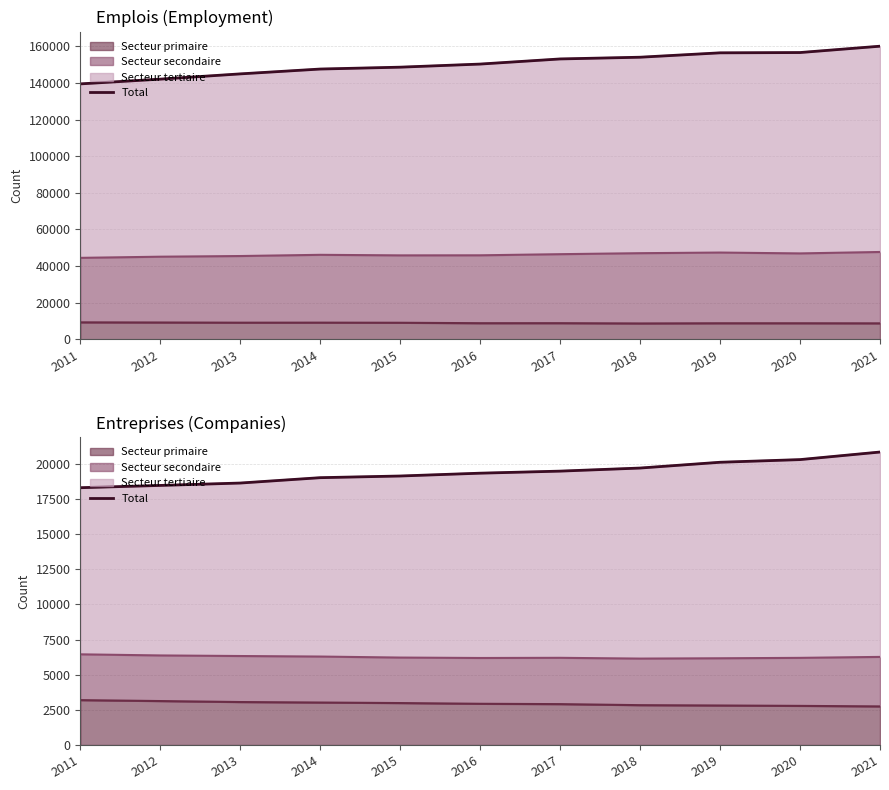

Is it true that the value at 2014 is 32650?

False